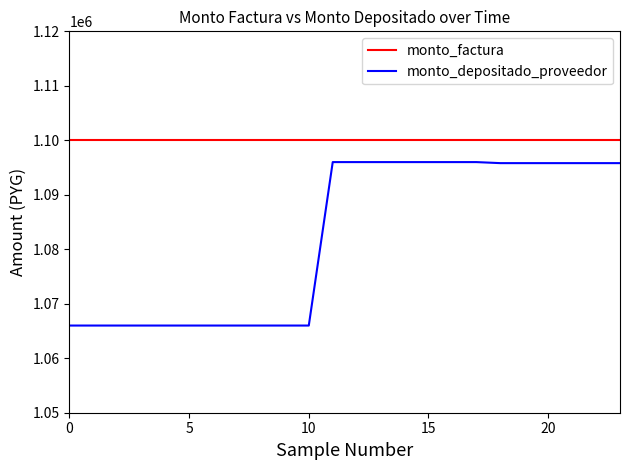

True or false: monto_depositado_proveedor and monto_factura intersect in this chart.

False